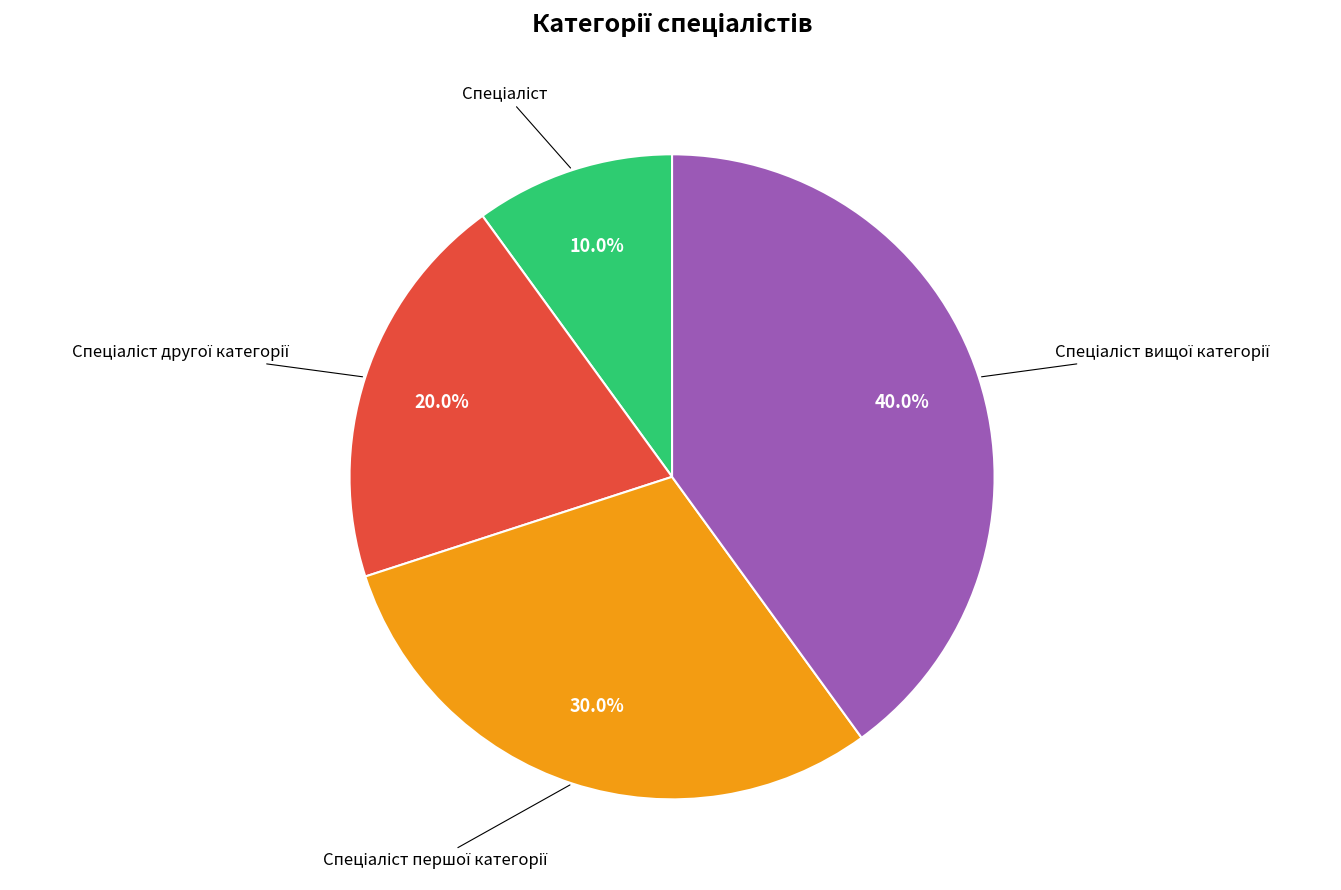

Does any single category account for the majority?

No